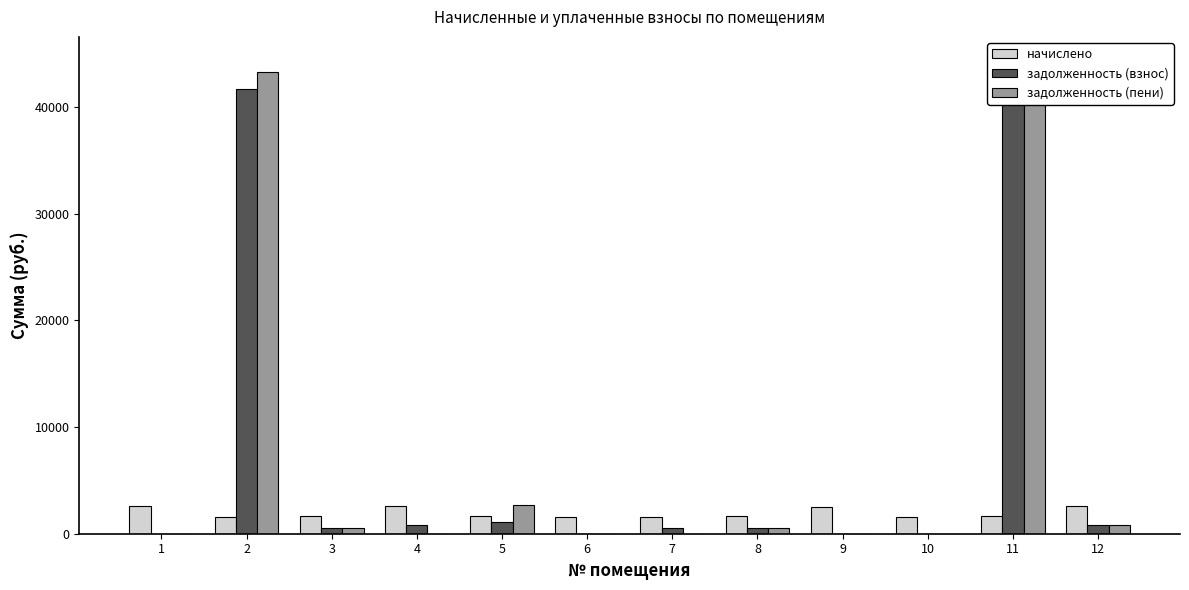

What is the sum of the задолженность (пени) values at 8 and 3?

1085.1